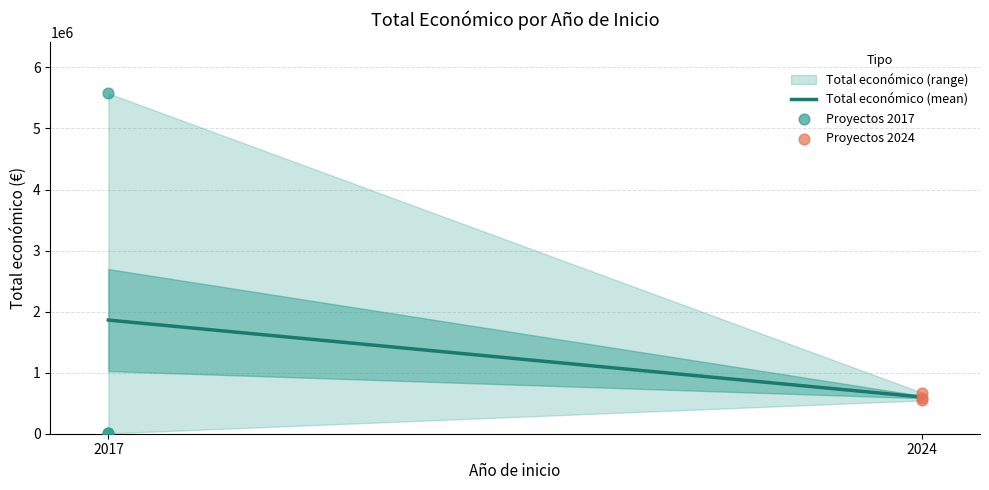

What is the change in value from 2017 to 2024?

+580460